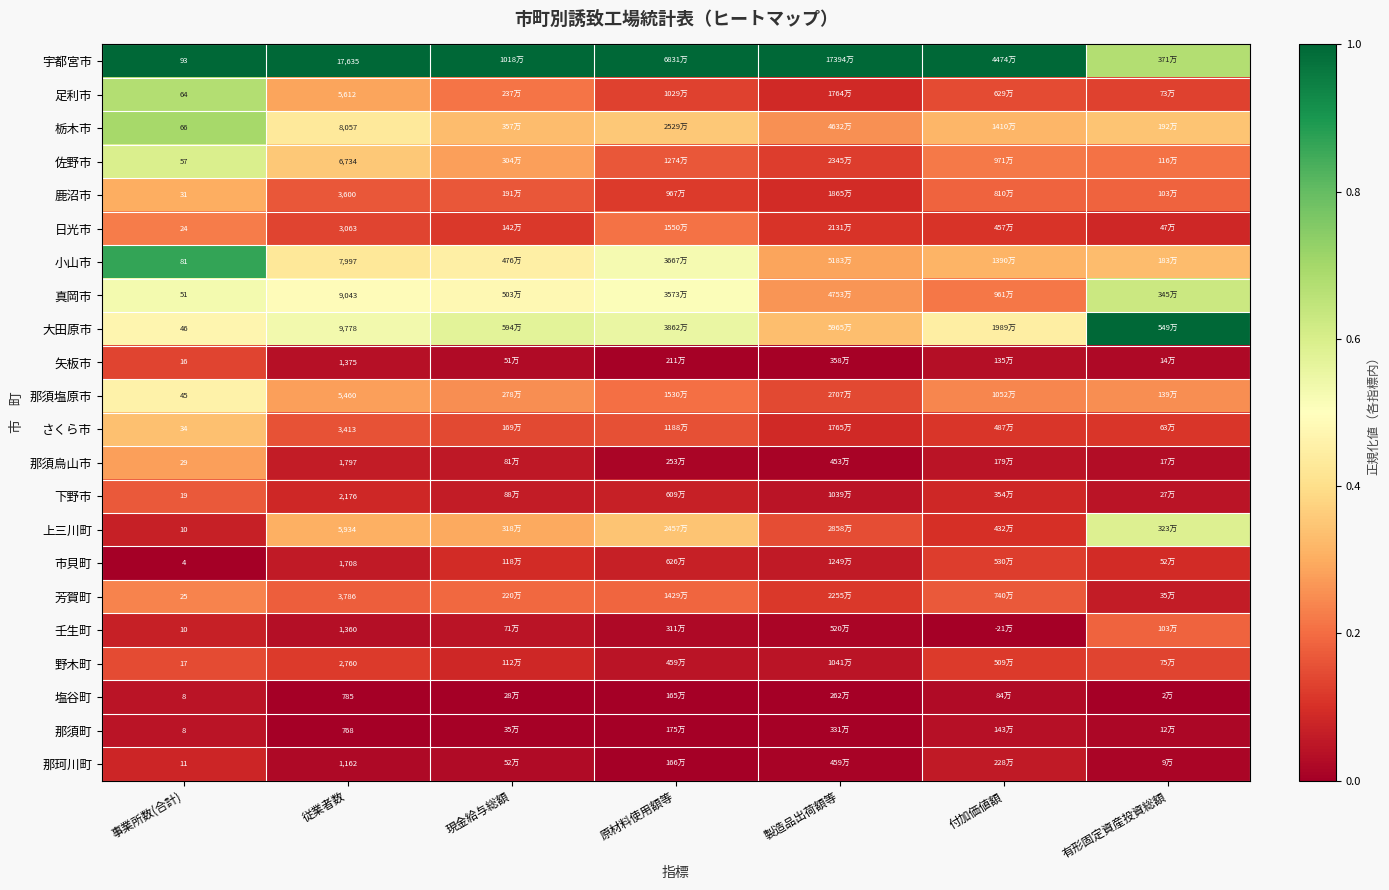

Which series changed the most between 事業所数(合計) and 従業者数?

宇都宮市